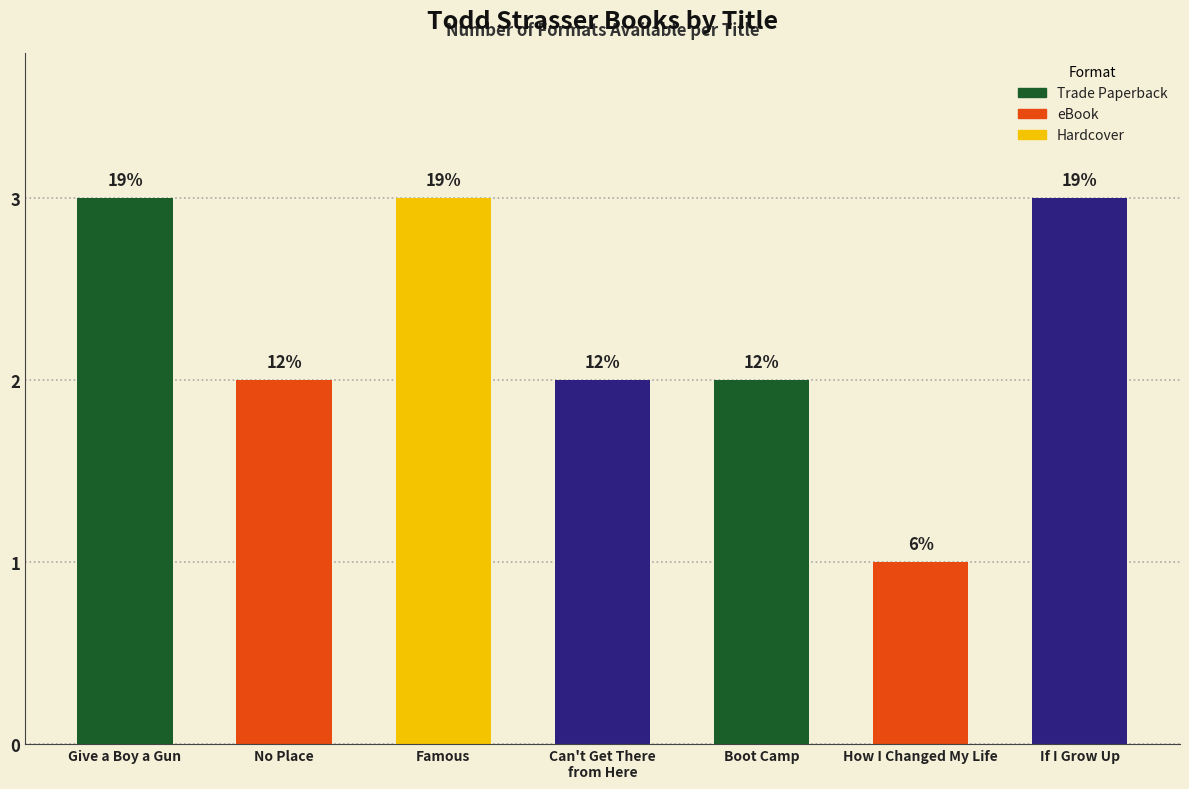

The value at How I Changed My Life is 0. True or false?

False